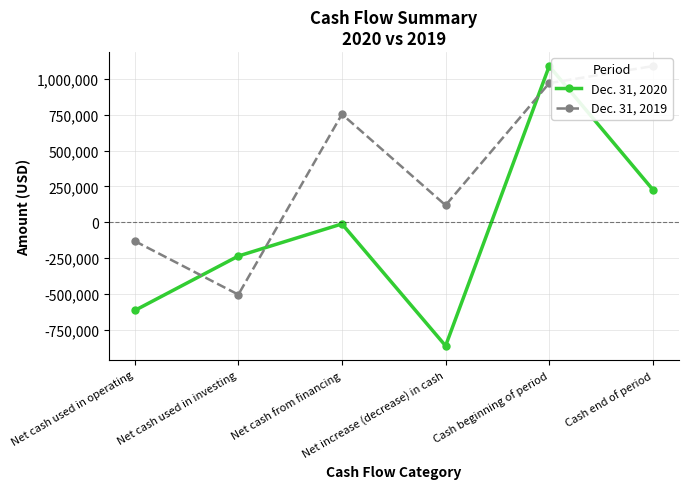

At which category does Dec. 31, 2019 reach its first local valley?

Net cash used in investing